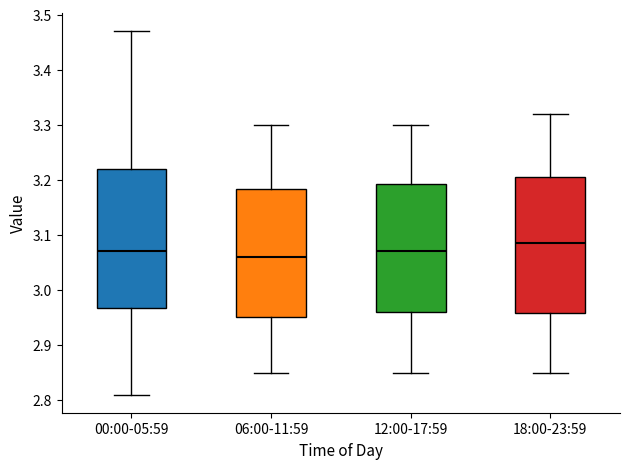

Reading left to right, read every box against the y-axis: the position of its median line, the range the box covers, and the ends of its whiskers. The values are not printed on the chart, so give them approximately, as read against the axis.

00:00-05:59: median 3.07, box 2.97 to 3.22, whiskers 2.81 to 3.47
06:00-11:59: median 3.06, box 2.95 to 3.18, whiskers 2.85 to 3.30
12:00-17:59: median 3.07, box 2.96 to 3.19, whiskers 2.85 to 3.30
18:00-23:59: median 3.09, box 2.96 to 3.21, whiskers 2.85 to 3.32